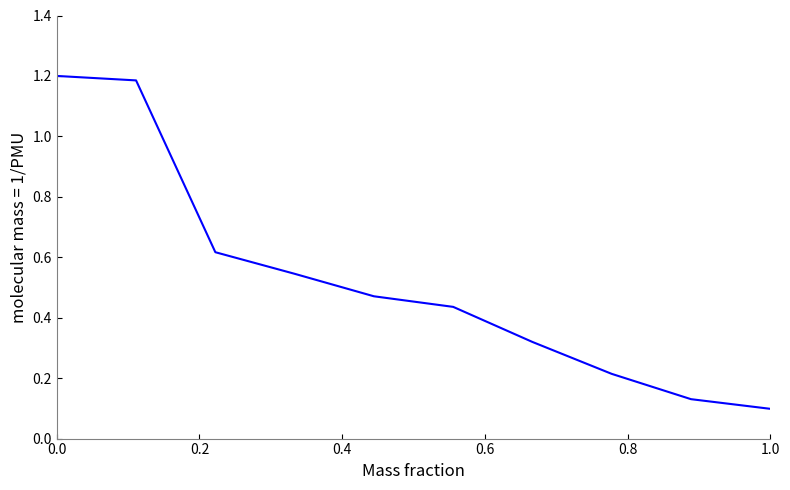

Is this an area chart (filled region under the line)?

No